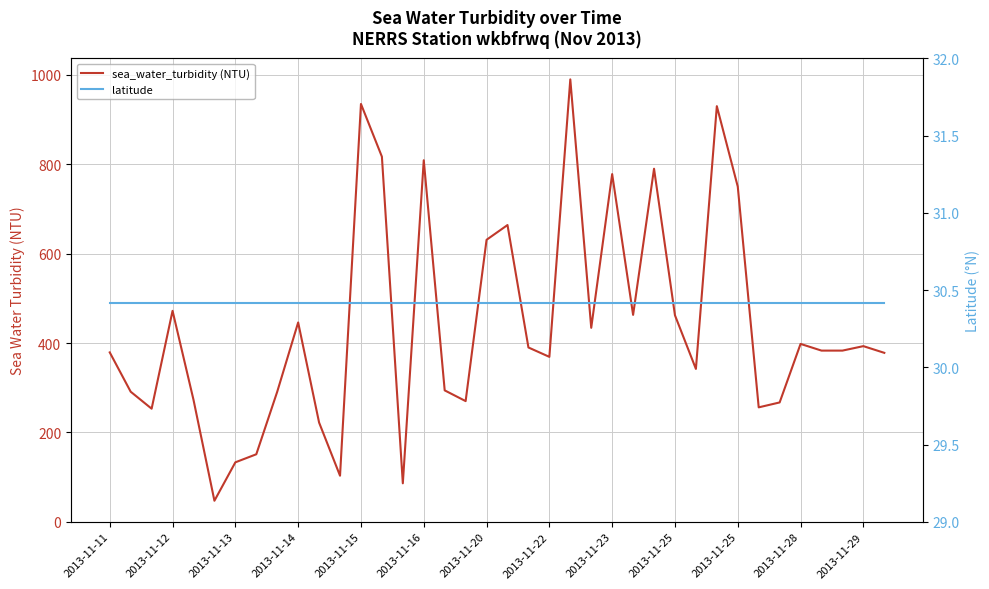

Is the value of latitude at 29 greater than the value of sea_water_turbidity (NTU) at 19?

No